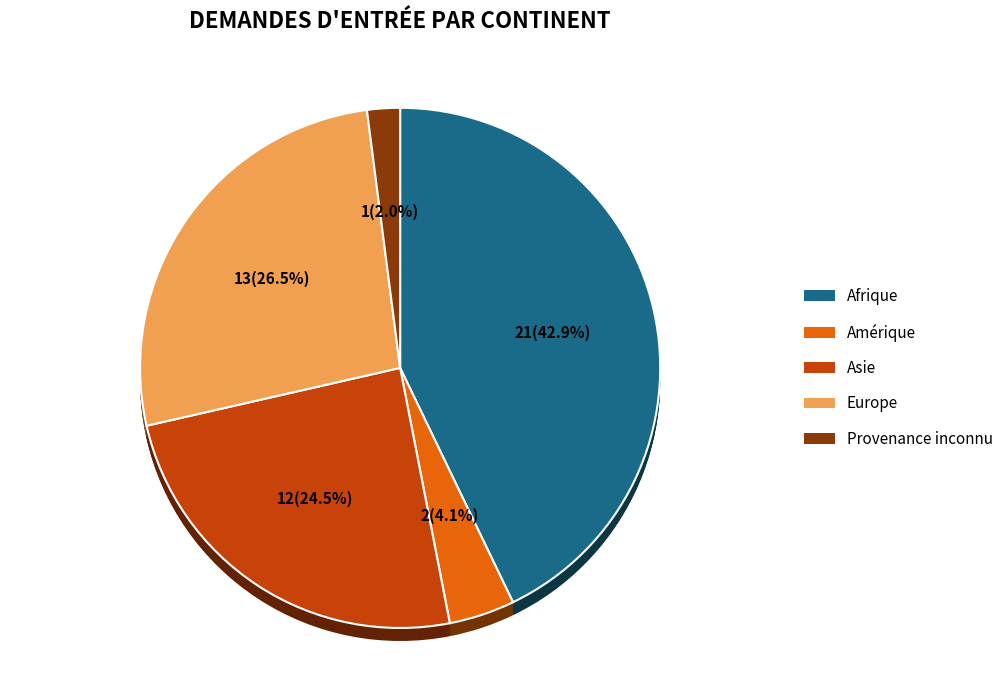

To the nearest percent, what is the combined percentage of Amérique and Provenance inconnu?

6%